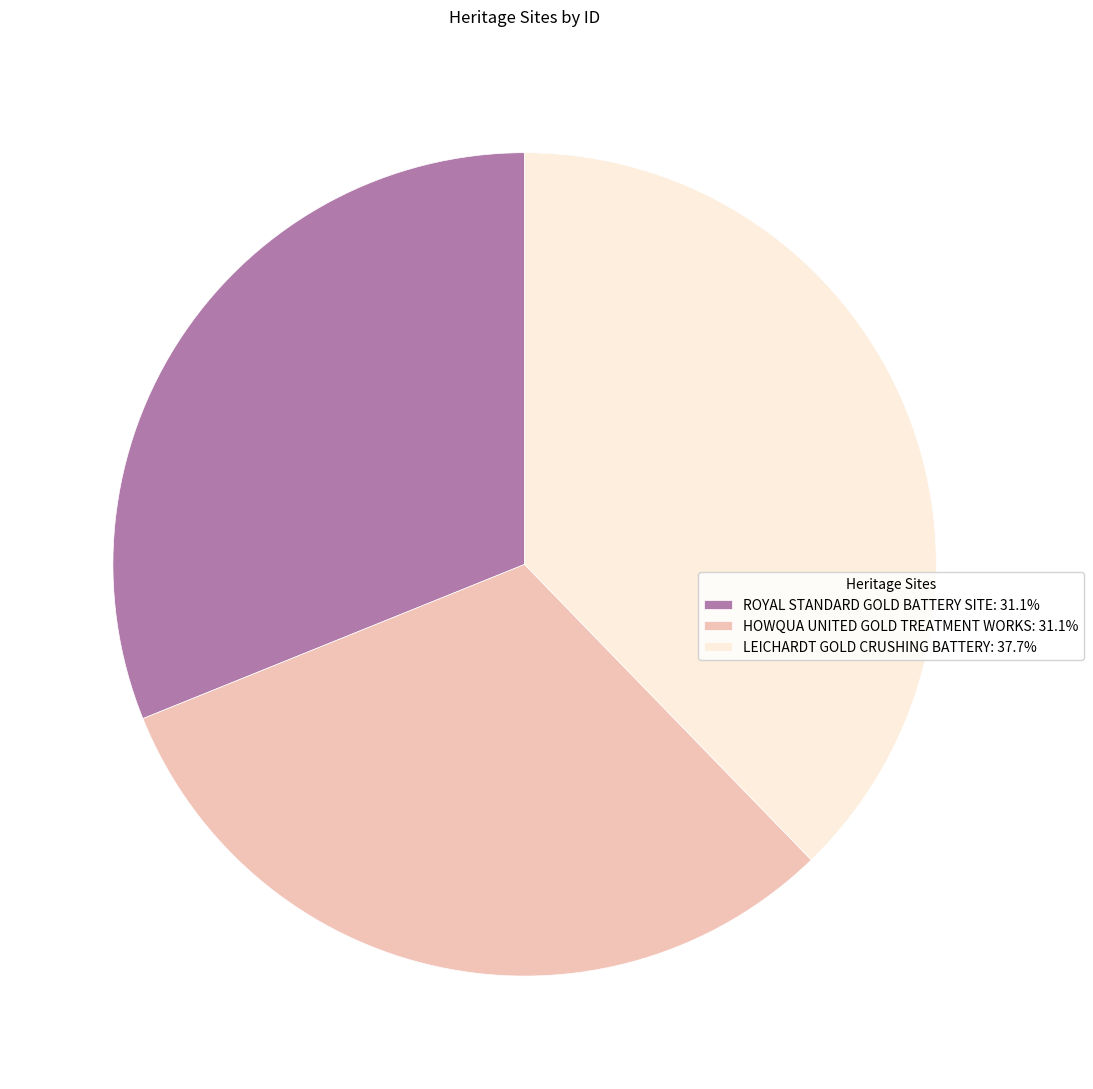

Combined, do HOWQUA UNITED GOLD TREATMENT WORKS: 31.1% and LEICHARDT GOLD CRUSHING BATTERY: 37.7% account for over 50%?

Yes